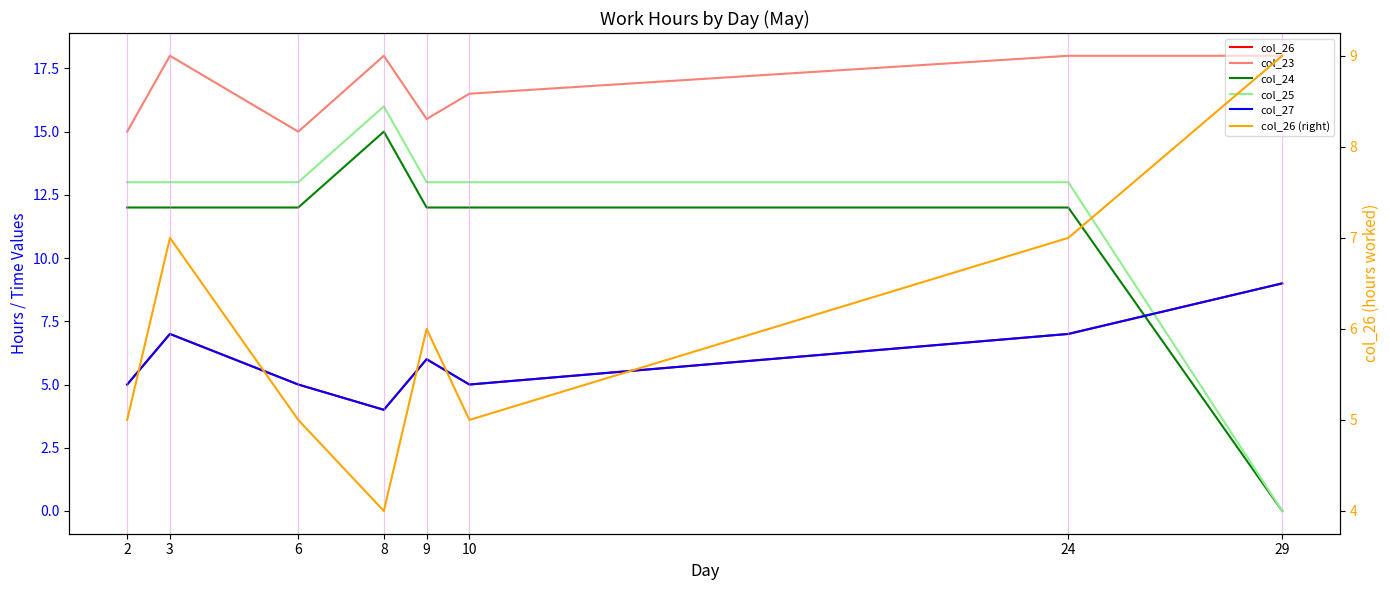

Which series changed the most between 6 and 10?

col_23